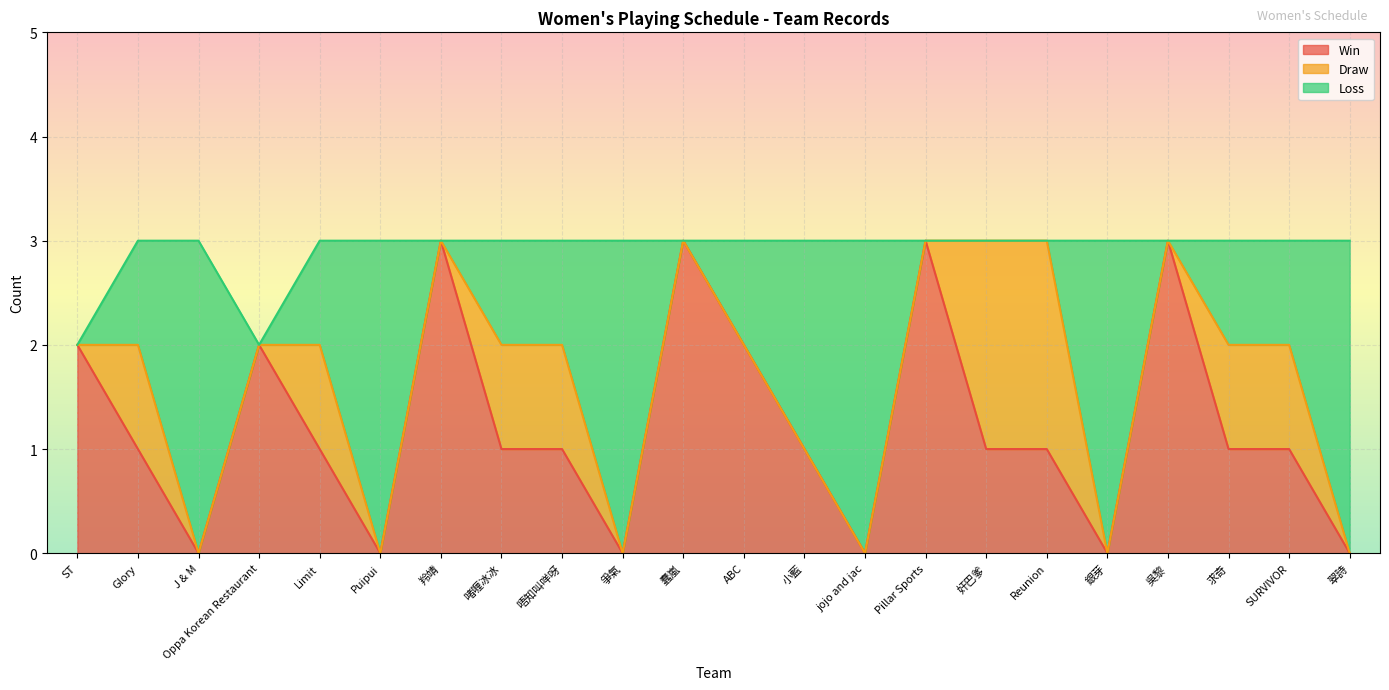

How many intersections are there between Draw and Win?

1